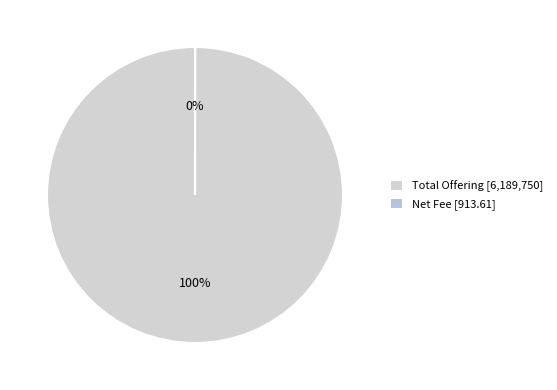

What is the change in value from Total Offering to Net Fee?

-6188836.4